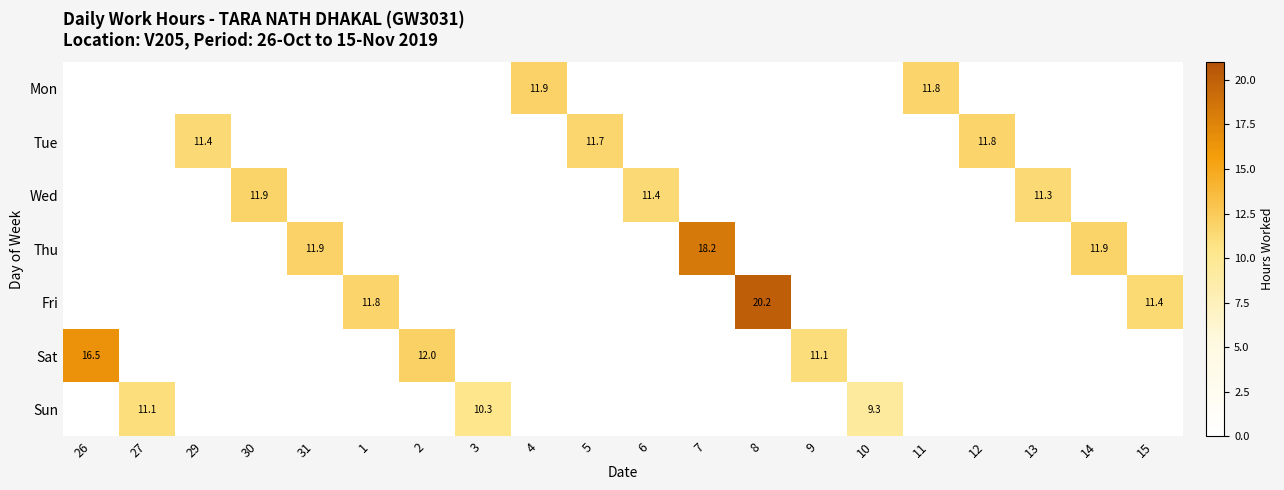

At how many categories does at least one series exceed 16?

3